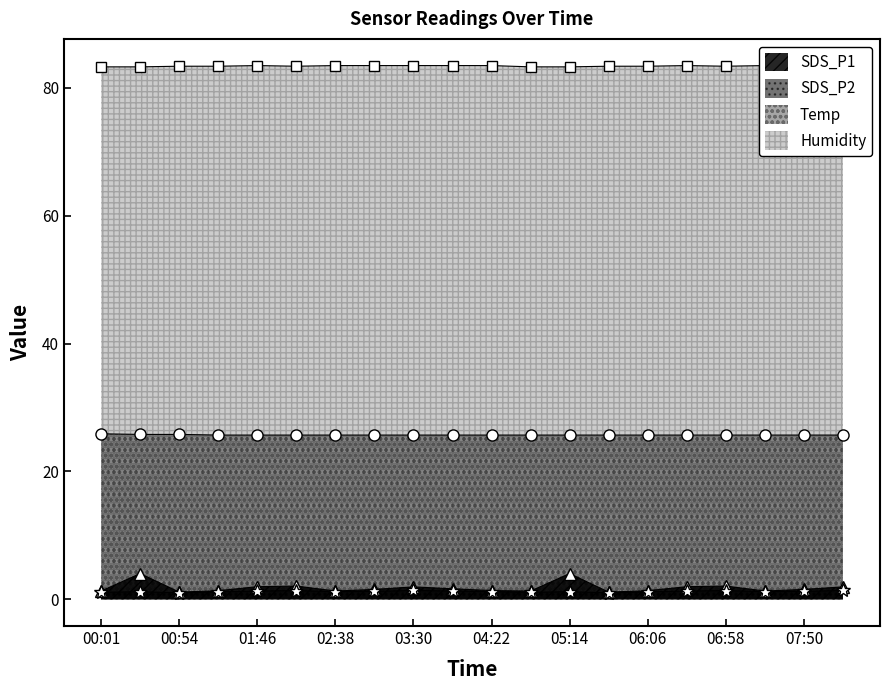

At which label does SDS_P2 reach its minimum?

00:54